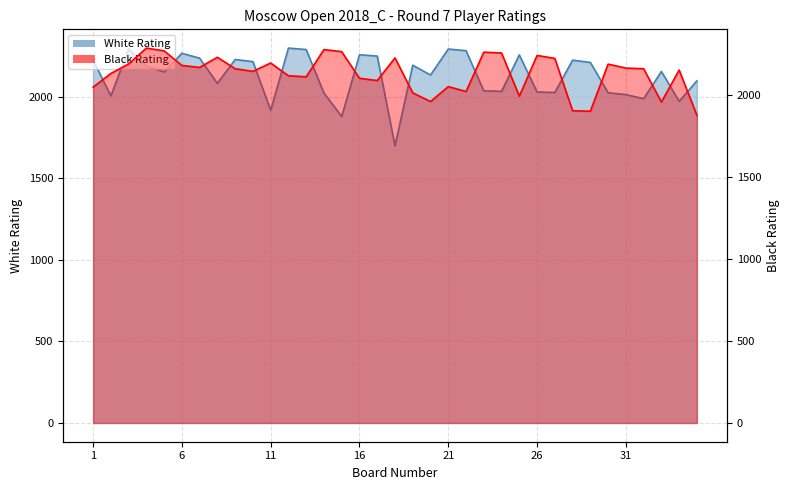

True or false: Black Rating has more than 2 points higher than both neighbors.

True